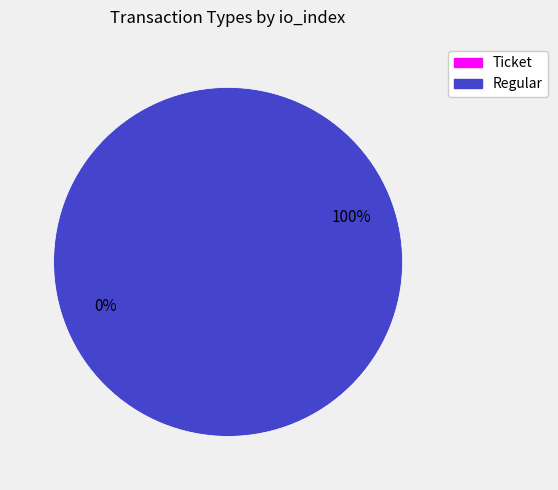

The Regular slice represents 100% of the pie. True or false?

True